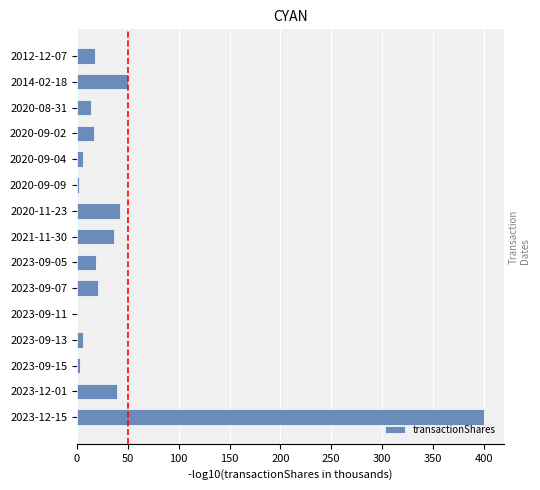

What is the sum of all values?

671.9